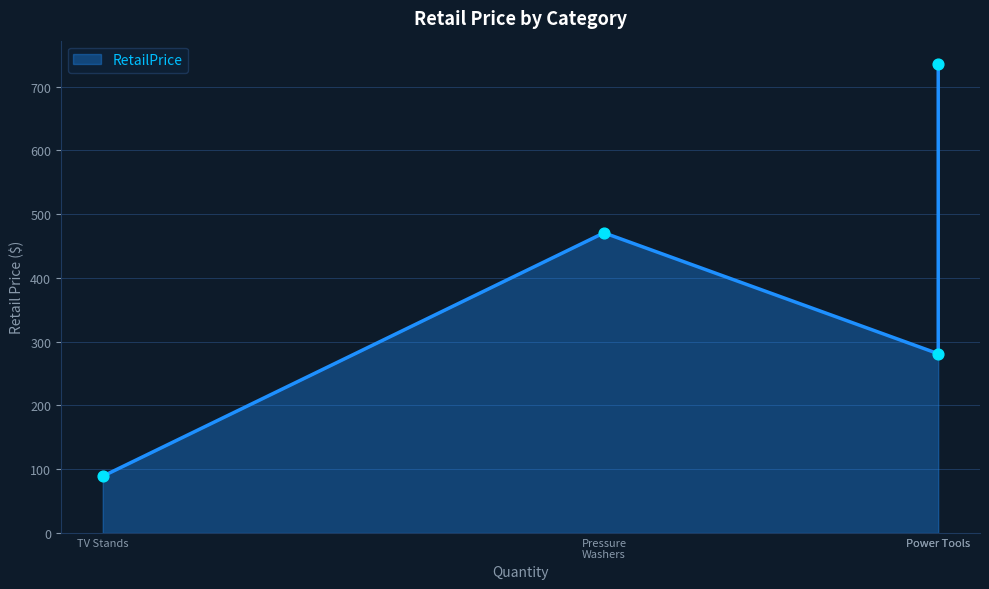

Between TV Stands and Power Tools, which is larger?

Power Tools